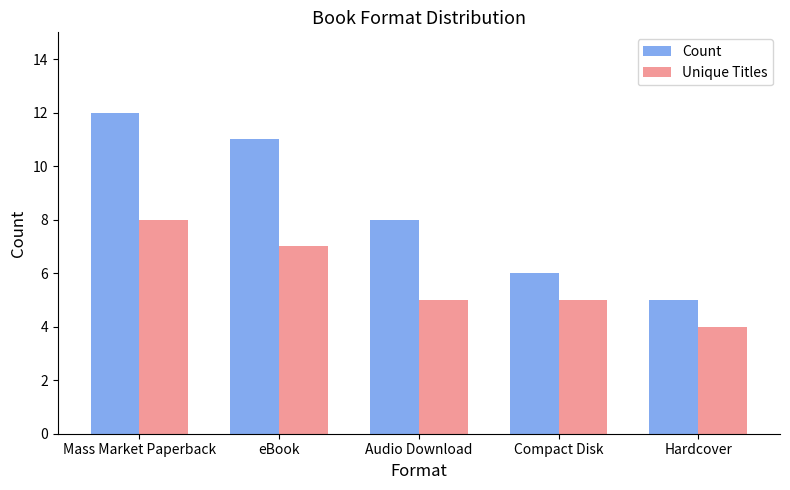

Which series has the largest total across all categories?

Count